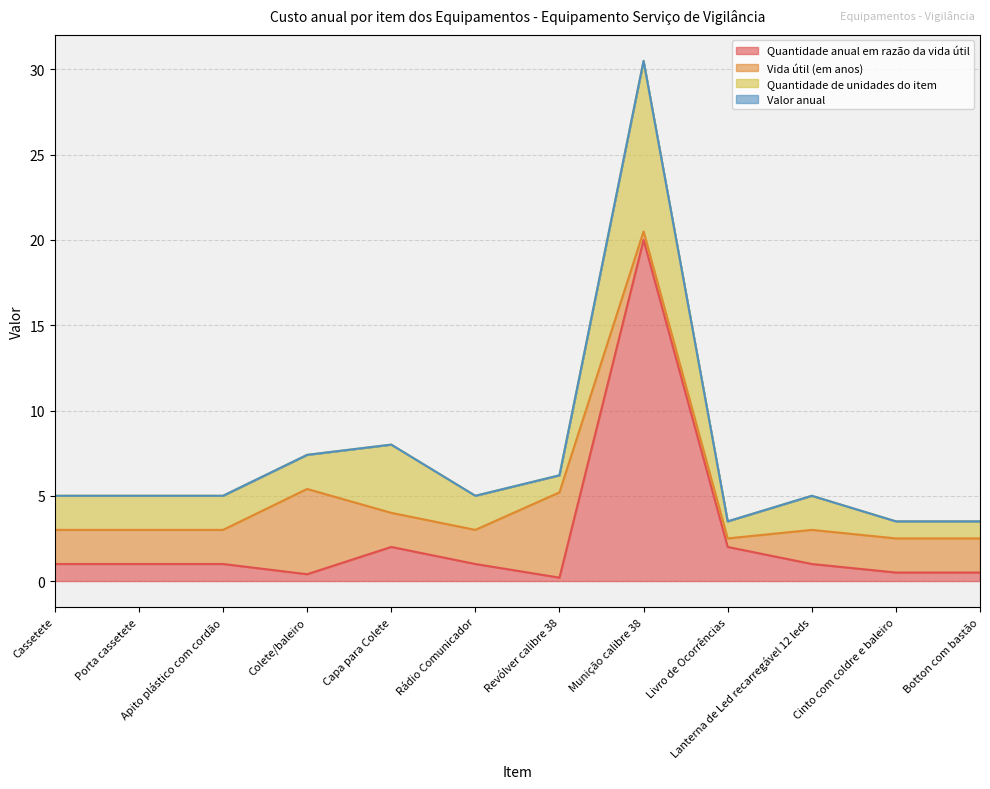

Does the chart display data point markers on the line(s)?

No